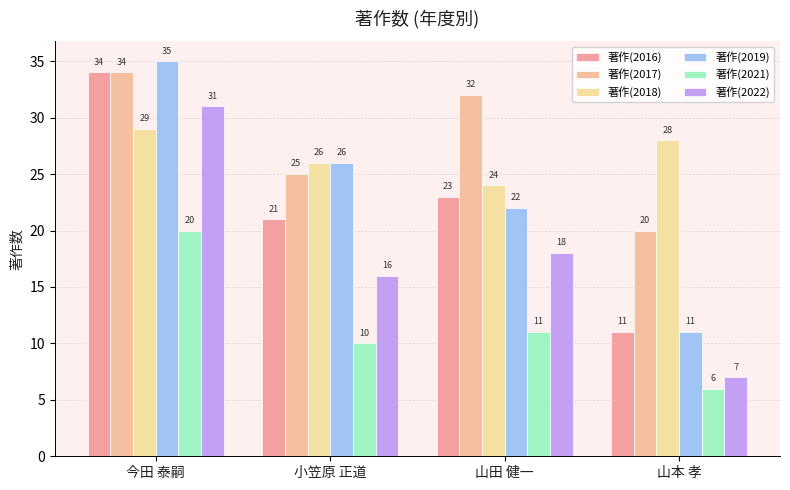

Reading left to right, list all the values displayed in this chart.

著作(2016): 34	21	23	11
著作(2017): 34	25	32	20
著作(2018): 29	26	24	28
著作(2019): 35	26	22	11
著作(2021): 20	10	11	6
著作(2022): 31	16	18	7